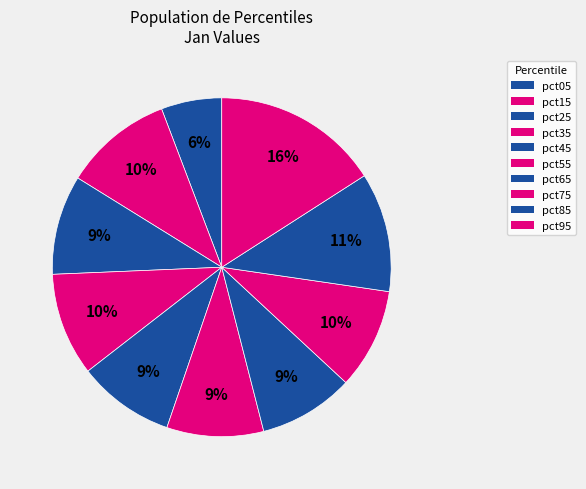

Is there a majority slice in this chart?

No